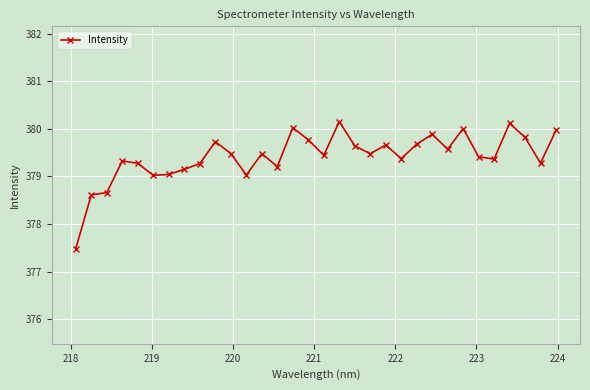

What is the smallest value displayed?

377.5